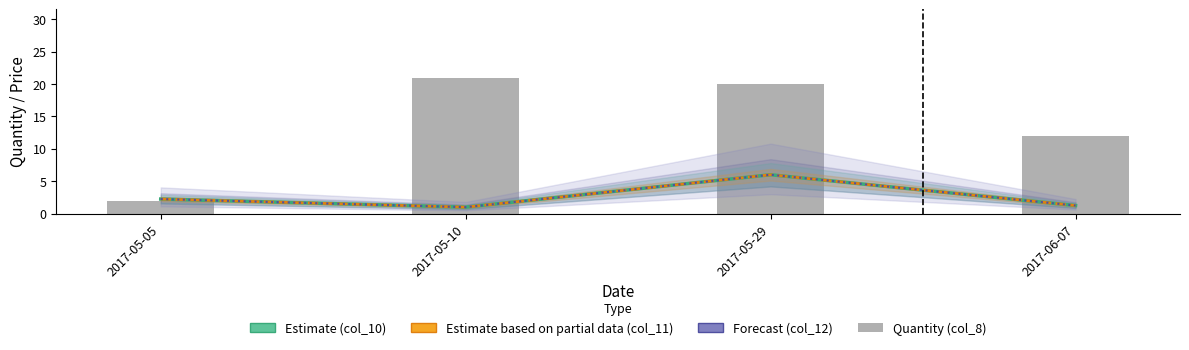

Reading left to right, what are all the values shown in this chart?

Estimate (col_10): 2.2	1.0	6.0	1.2
Estimate based on partial data (col_11): 2.2	1.0	6.0	1.2
Forecast (col_12): 2.2	1.0	6.0	1.2
Quantity (col_8): 2.0	21.0	20.0	12.0